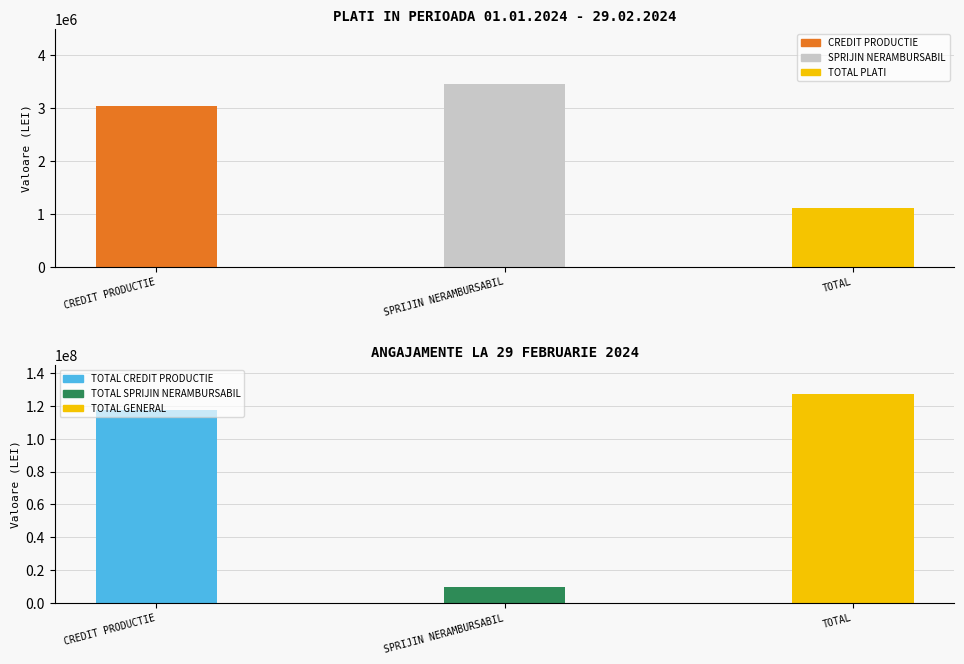

Which label corresponds to the smallest value in the chart?

TOTAL